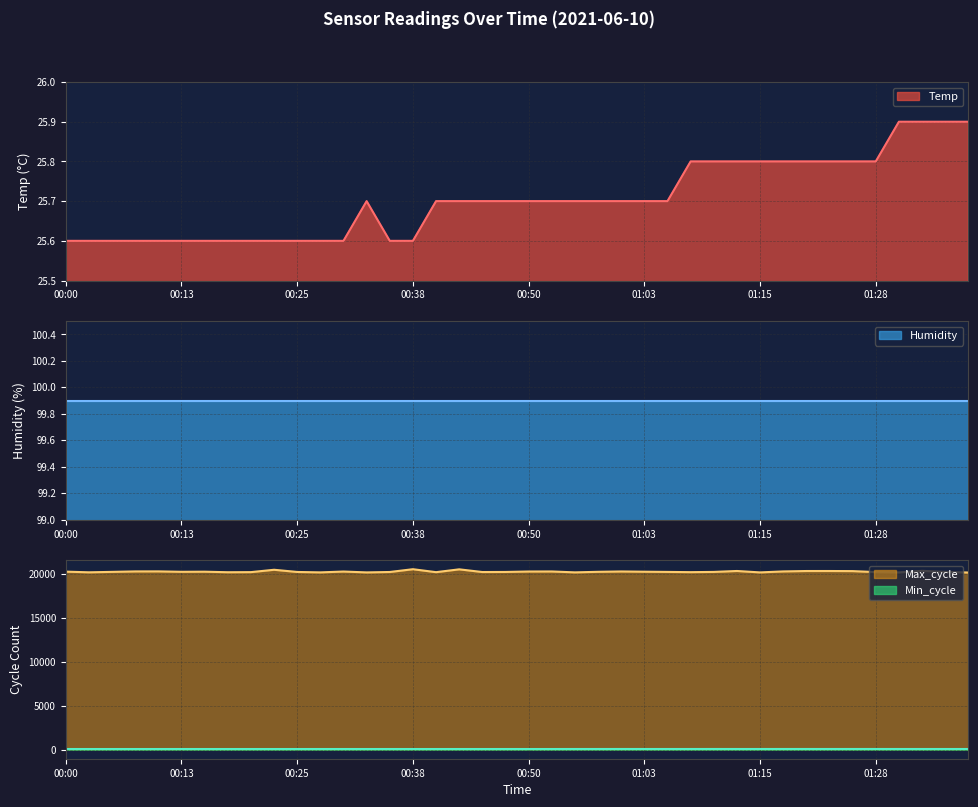

Is it true that Temp equals 25.6 at 00:13?

True